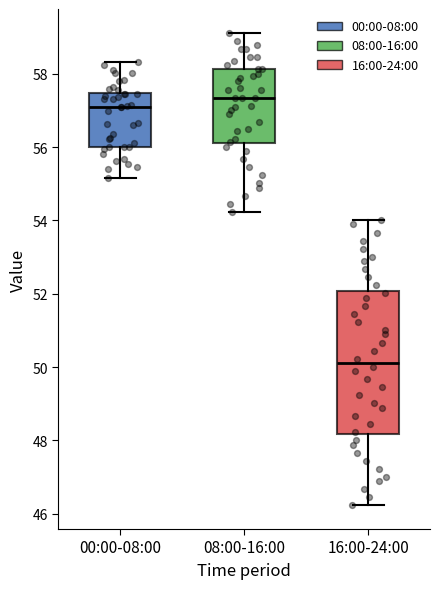

Where does the lower whisker of the box for 08:00-16:00 end on the y-axis? The values are not printed on the chart, so give them approximately, as read against the axis.

54.2